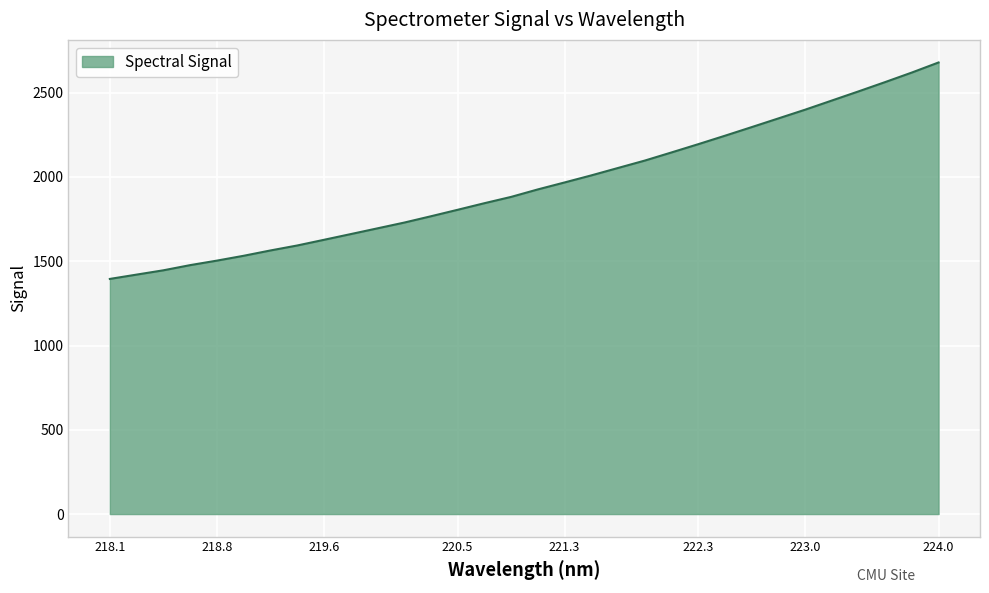

What is the difference between the maximum and minimum values?

1284.2